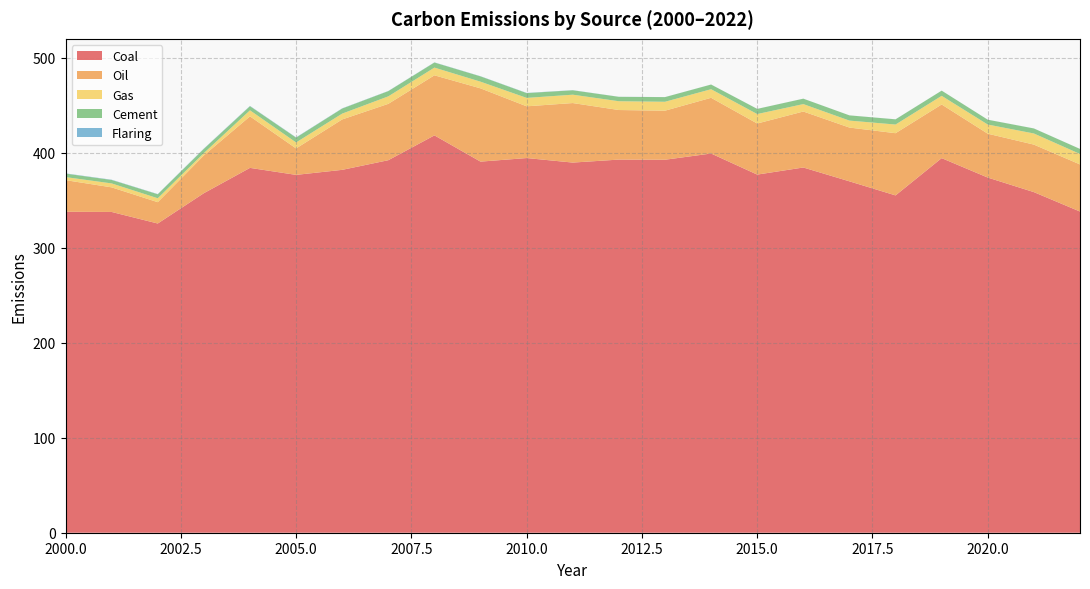

Reading right to left, transcribe all the data shown in this chart.

Coal: 2022=338.1	2021=358.6	2020=373.9	2019=394.3	2018=355.1	2017=369.9	2016=384.5	2015=377.0	2014=399.2	2013=392.7	2012=392.8	2011=389.7	2010=394.4	2009=390.7	2008=418.3	2007=392.2	2006=382.0	2005=376.7	2004=384.1	2003=357.4	2002=325.5	2001=337.7	2000=337.9
Oil: 2022=49.6	2021=50.0	2020=46.2	2019=56.5	2018=65.5	2017=56.6	2016=58.9	2015=53.8	2014=58.7	2013=51.6	2012=52.2	2011=62.7	2010=54.5	2009=77.1	2008=63.2	2007=59.3	2006=53.1	2005=27.8	2004=54.2	2003=39.7	2002=22.4	2001=25.9	2000=33.3
Gas: 2022=11.0	2021=11.7	2020=9.6	2019=9.1	2018=9.1	2017=7.3	2016=7.8	2015=10.0	2014=9.0	2013=9.4	2012=9.3	2011=8.8	2010=8.9	2009=7.0	2008=8.1	2007=7.9	2006=6.1	2005=6.3	2004=6.4	2003=2.5	2002=4.1	2001=4.2	2000=3.2
Cement: 2022=5.3	2021=5.3	2020=5.1	2019=5.5	2018=5.5	2017=5.5	2016=5.7	2015=5.4	2014=4.9	2013=4.9	2012=4.6	2011=4.6	2010=5.0	2009=5.6	2008=5.3	2007=5.5	2006=5.3	2005=5.1	2004=4.3	2003=4.5	2002=4.2	2001=3.6	2000=3.7
Flaring: 2022=0.0	2021=0.1	2020=0.1	2019=0.0	2018=0.1	2017=0.0	2016=0.0	2015=0.0	2014=0.1	2013=0.1	2012=0.1	2011=0.1	2010=0.2	2009=0.2	2008=0.2	2007=0.2	2006=0.2	2005=0.3	2004=0.3	2003=0.3	2002=0.2	2001=0.3	2000=0.3